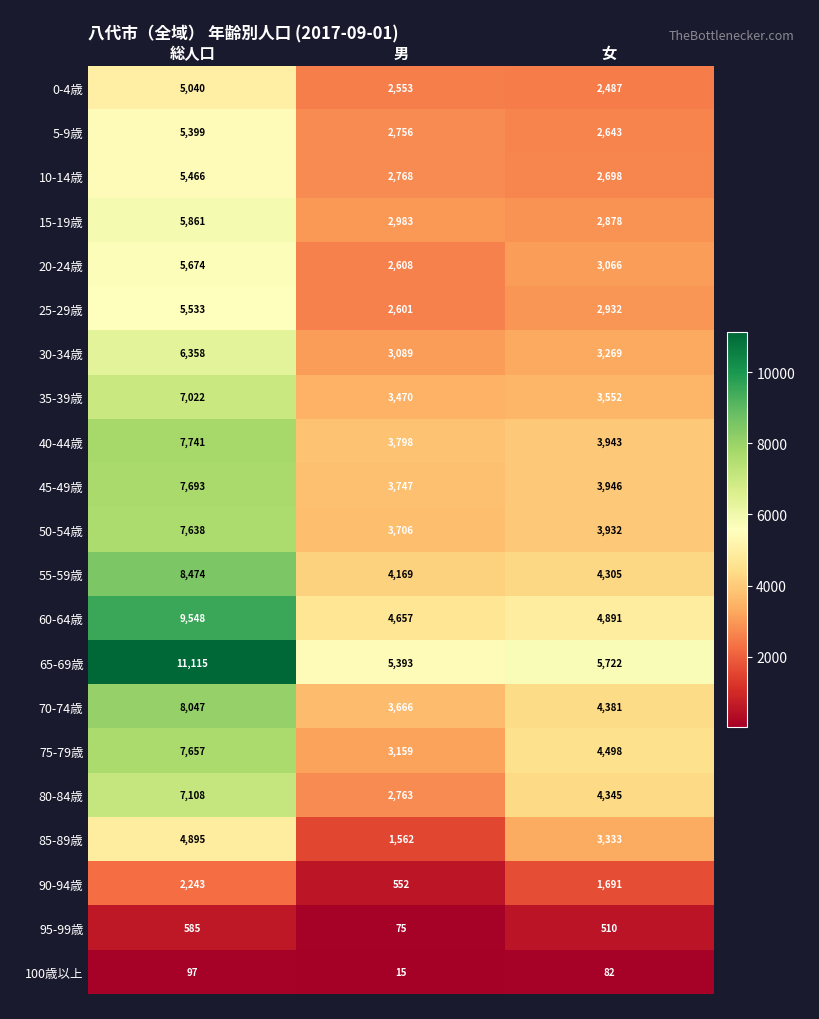

How many data points does each series have?

3